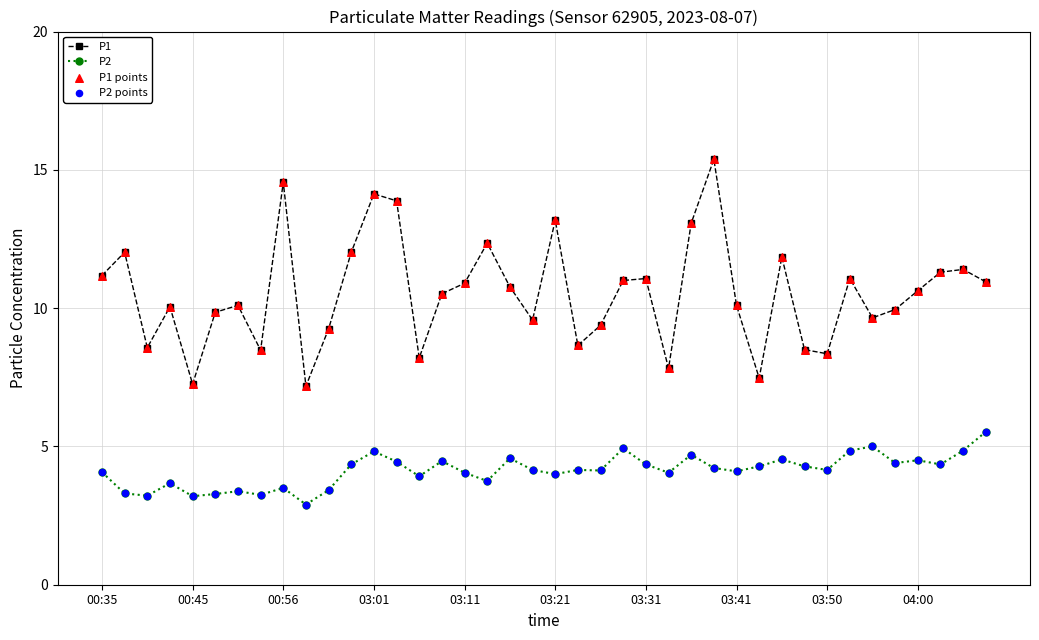

Which series has the largest range (max minus min)?

P1